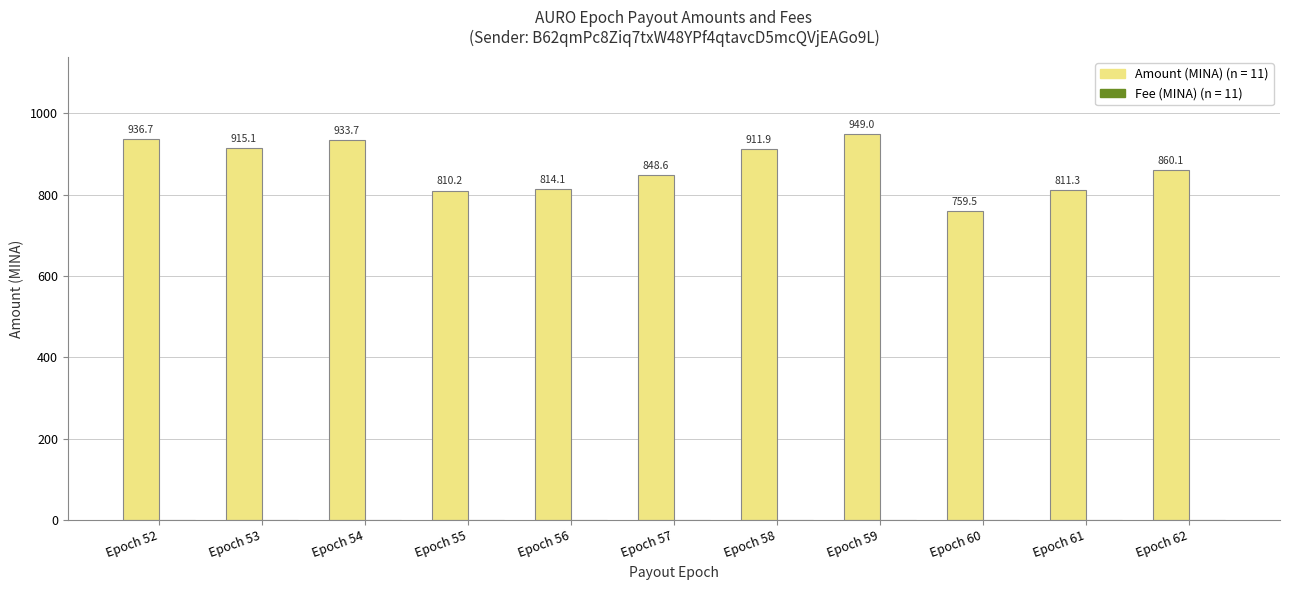

What is the maximum value shown in the chart?

949.0